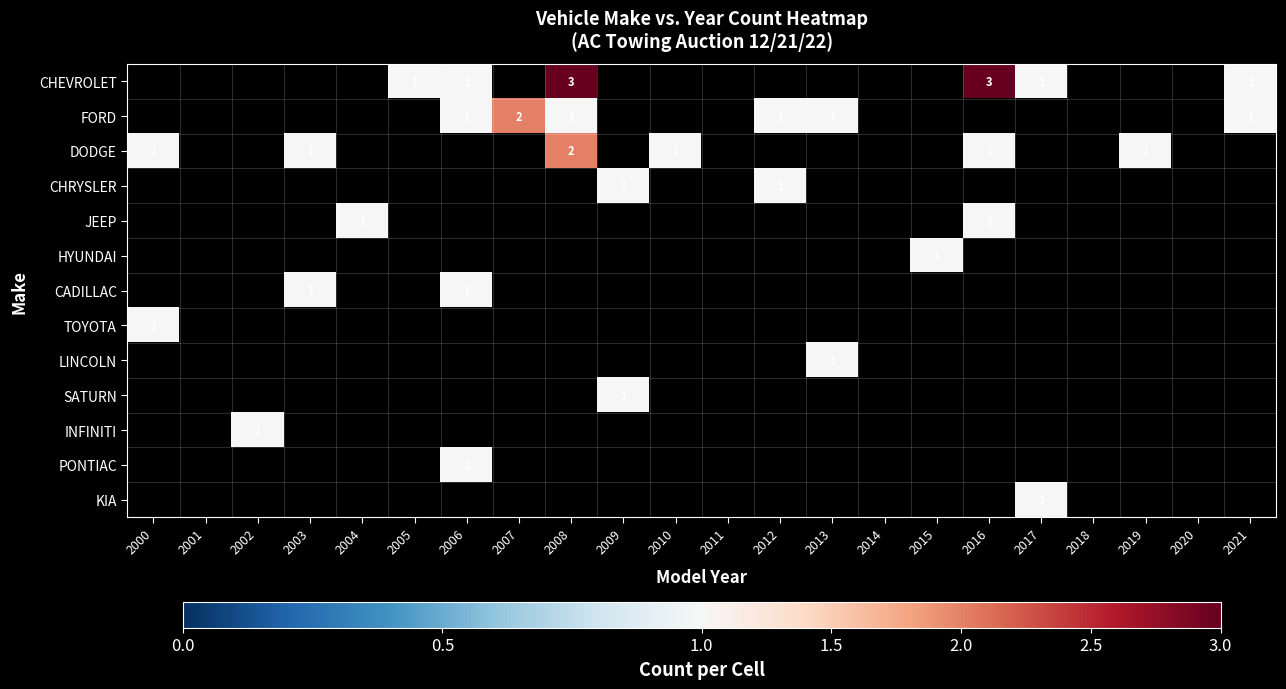

Rank the series by their average value, from highest to lowest.

CHEVROLET, FORD, DODGE, CHRYSLER, JEEP, HYUNDAI, CADILLAC, TOYOTA, LINCOLN, SATURN, INFINITI, PONTIAC, KIA